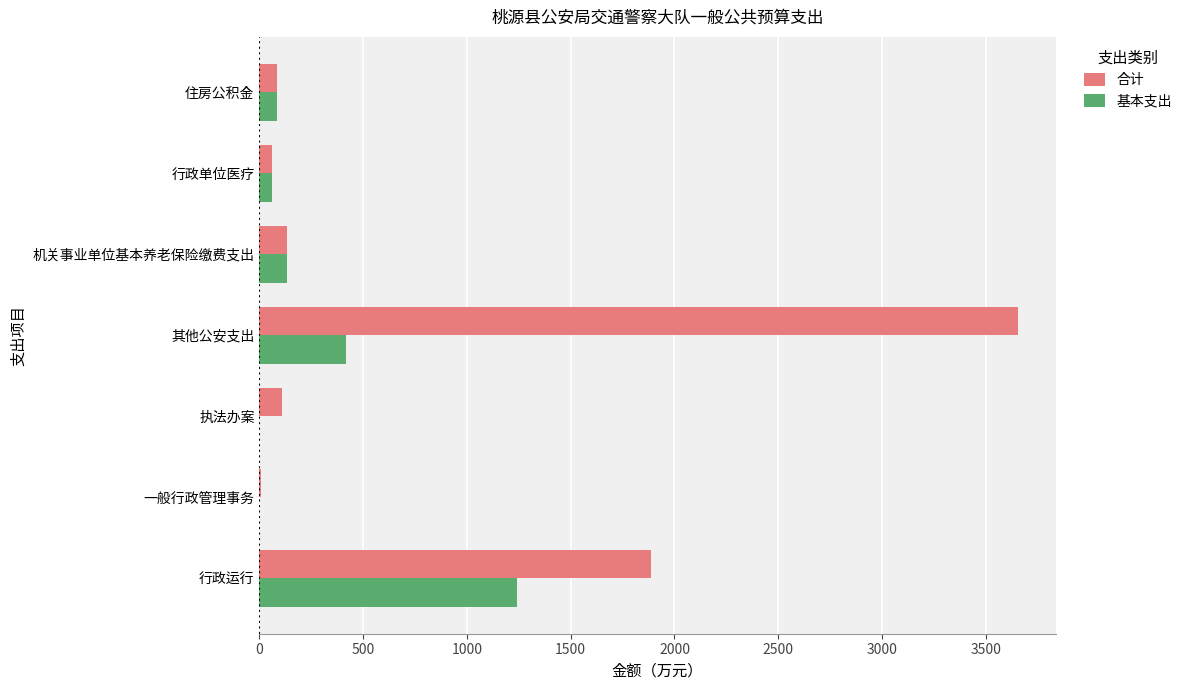

What is the total value across all series at 住房公积金?

166.8